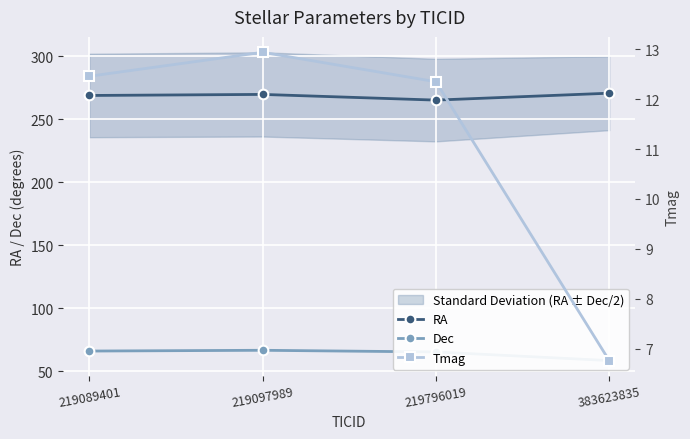

How many interior local valleys does the RA series have?

1